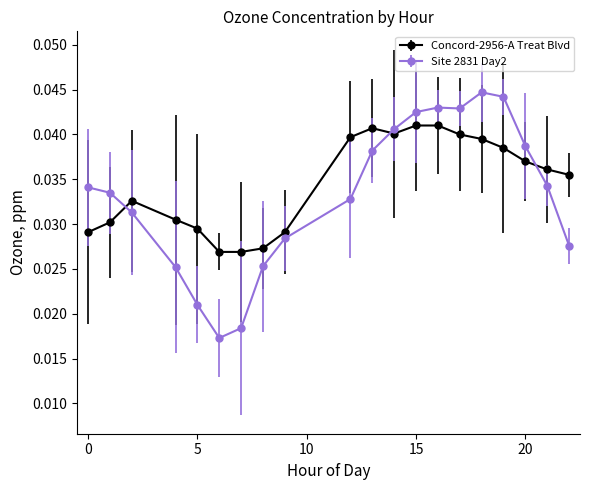

Does the chart have visible grid lines?

No